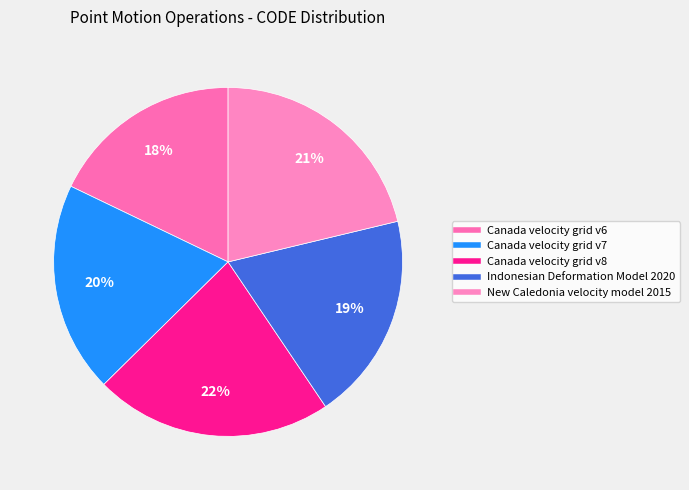

To the nearest percent, what is the difference between the largest and smallest slice percentages?

4%